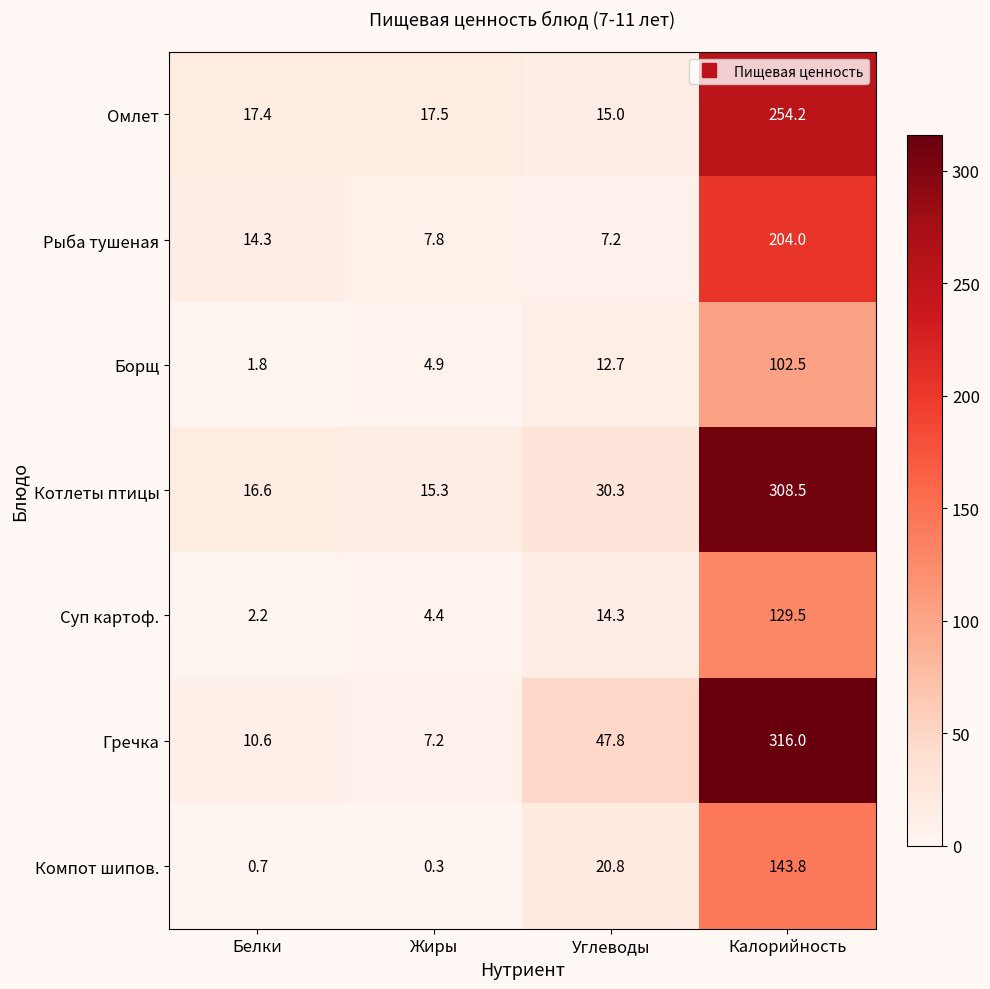

At which category does the chart reach its minimum across all series?

Жиры